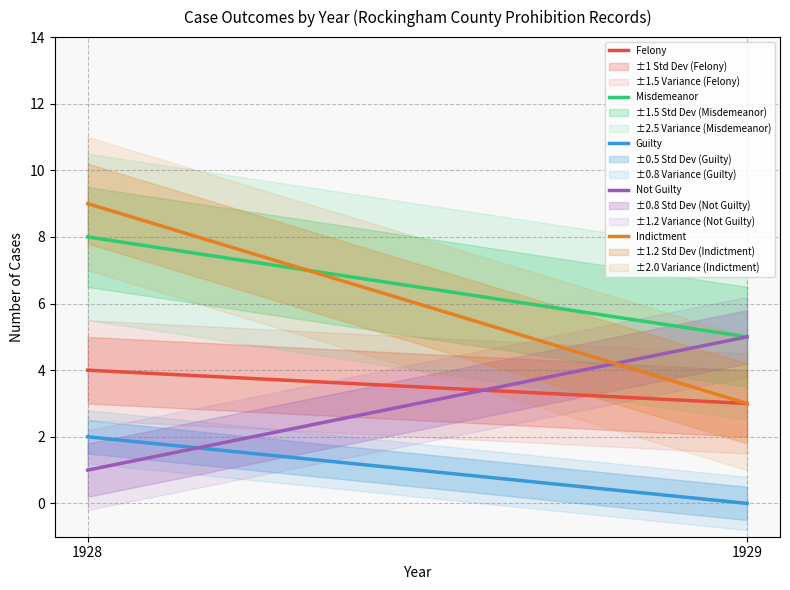

Read the Not Guilty value at 1929.

5